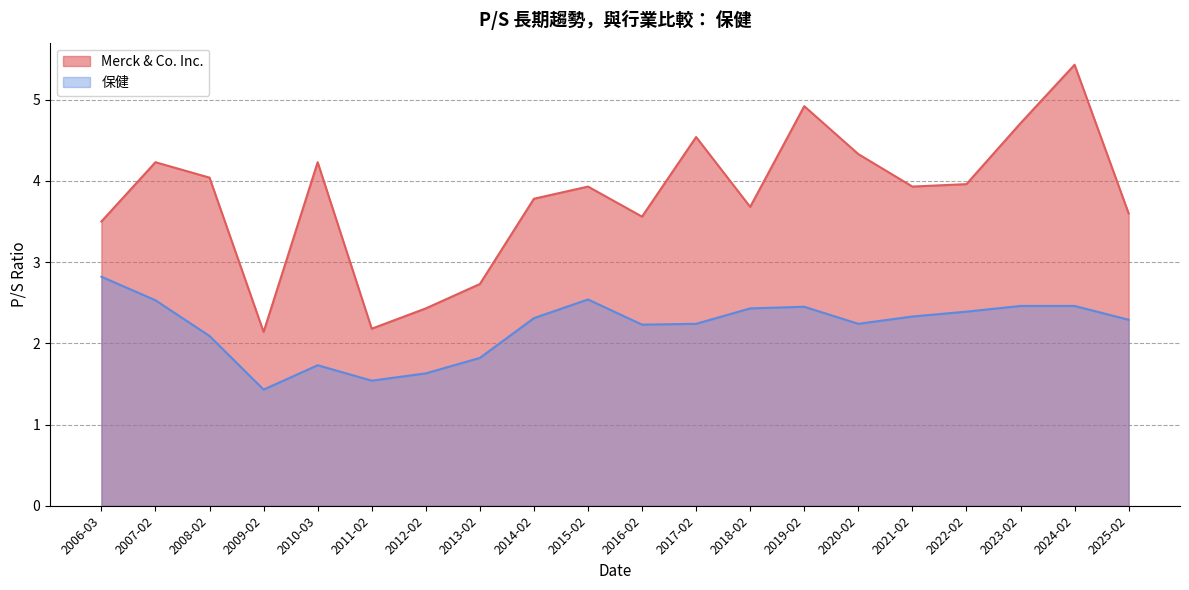

Count the number of data series in this chart.

2